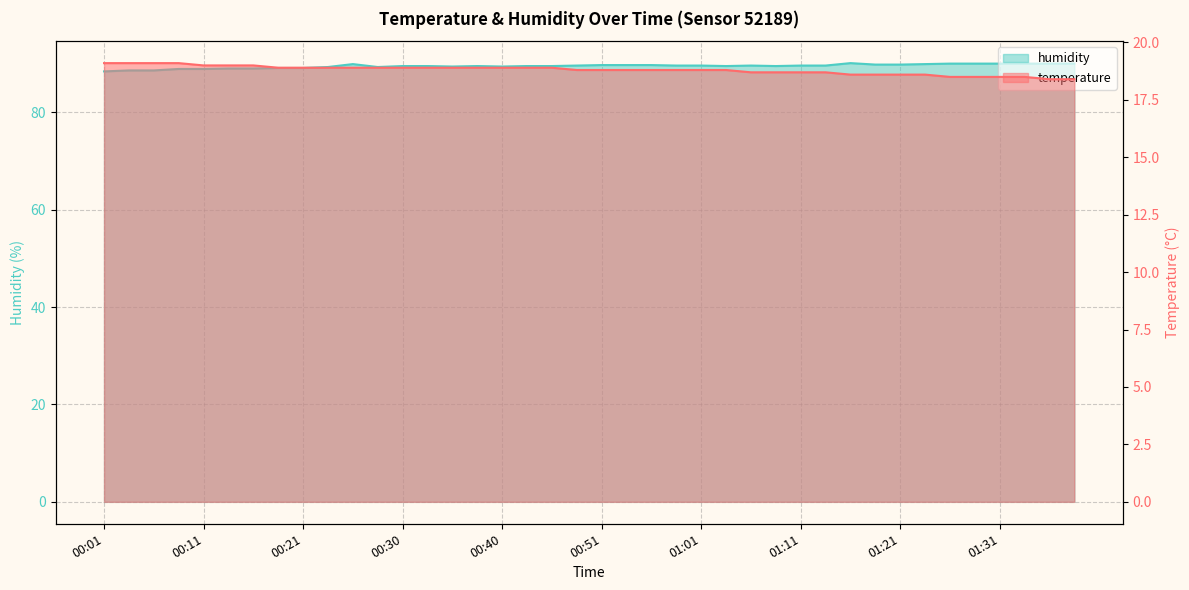

What is the value of the humidity point at the 1st from the left?

88.4